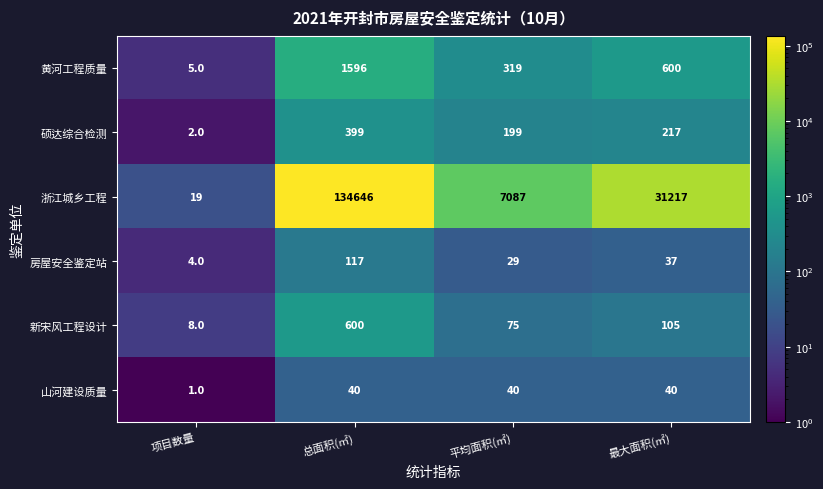

What is the total value across all series at 平均面积(㎡)?

7749